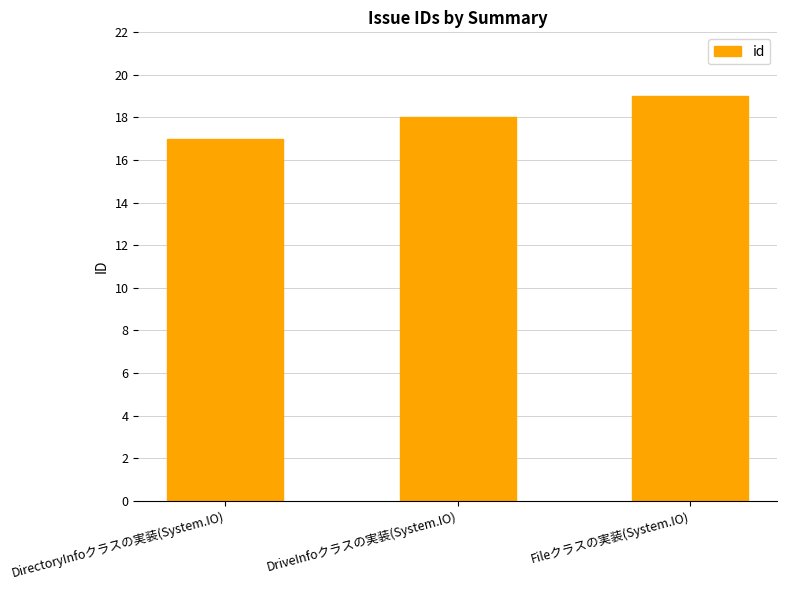

What is the change in value from DirectoryInfoクラスの実装(System.IO) to Fileクラスの実装(System.IO)?

+2